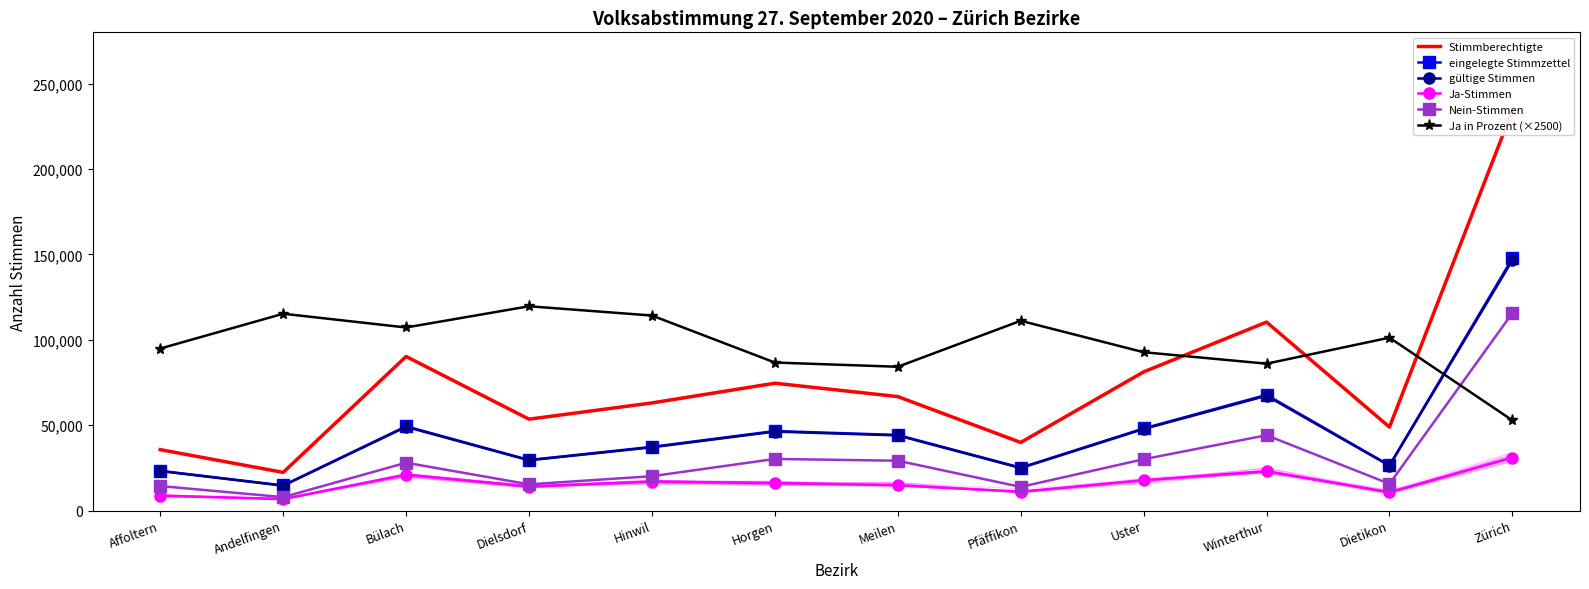

What is the difference between the highest and lowest values at Uster?

75003.0